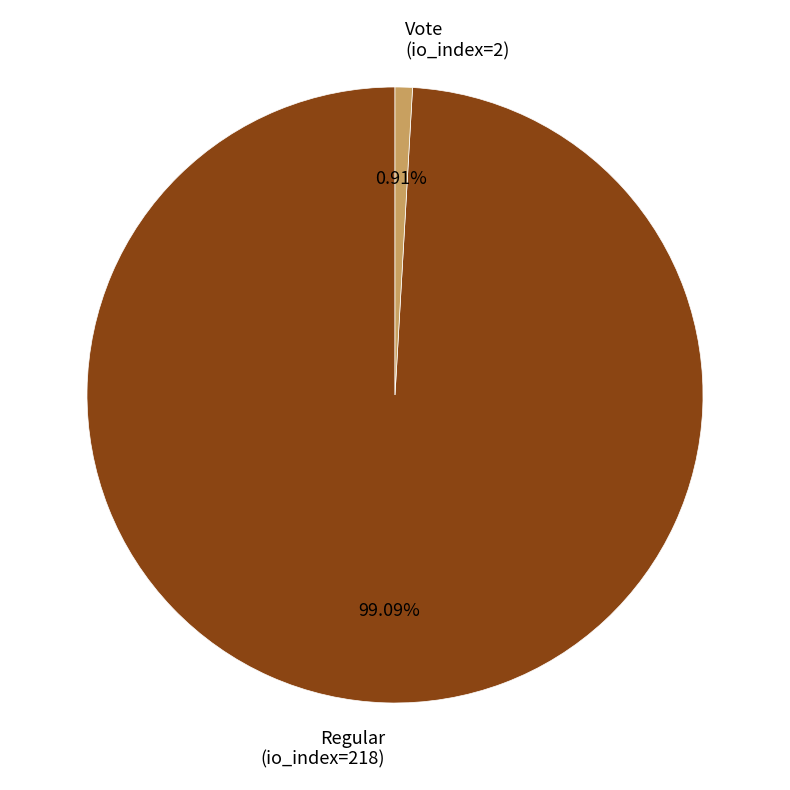

Do Regular (io_index=218) and Vote (io_index=2) together represent more than half of the pie?

Yes